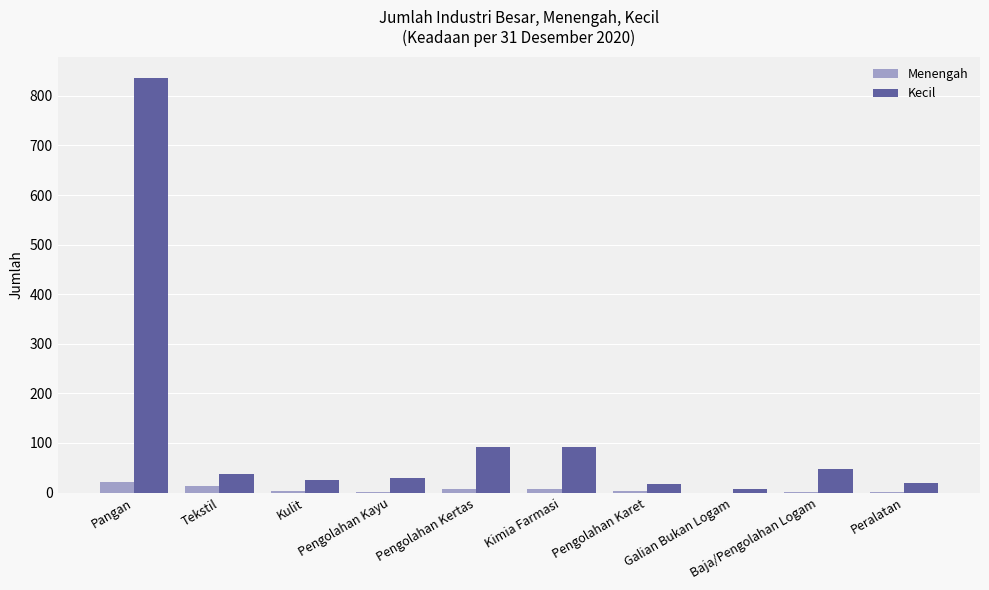

Which series has the largest total across all categories?

Kecil